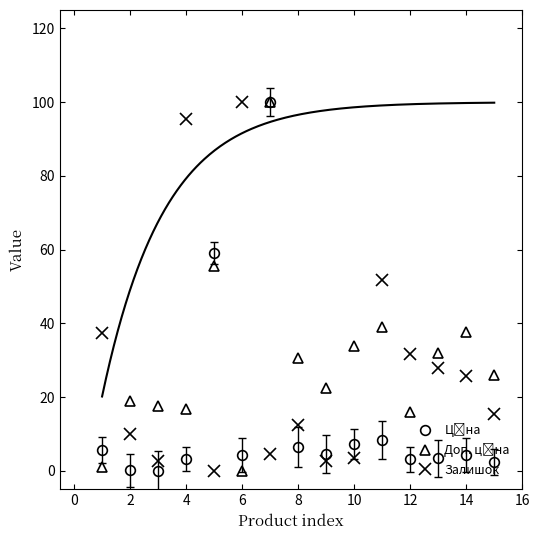

True or false: Залишок has a value of 7.6 at 14.

False